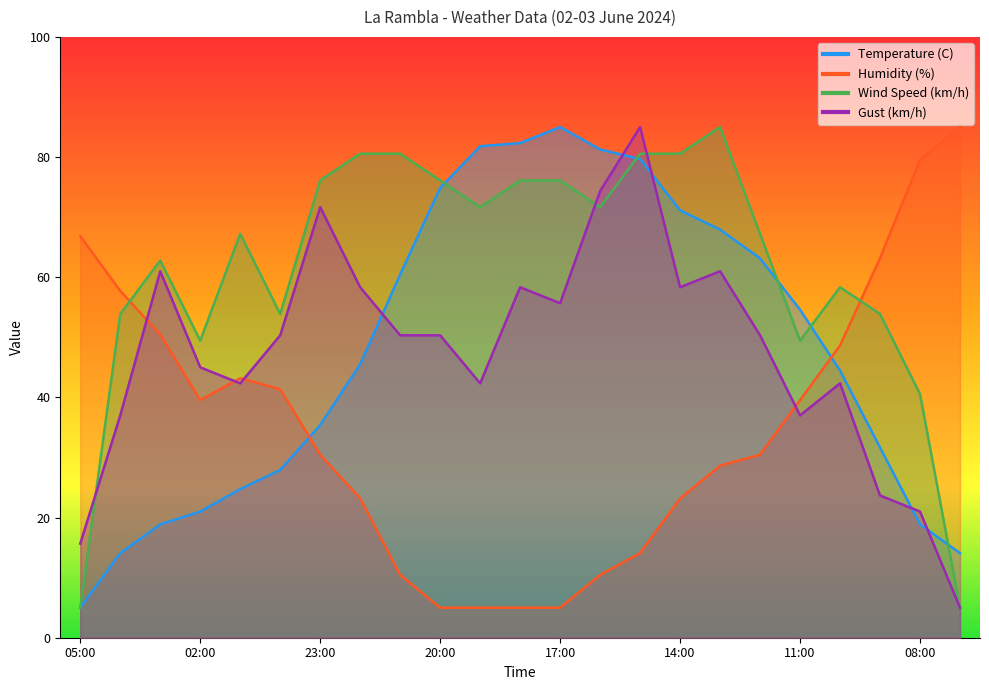

What is the smallest value displayed?

5.0